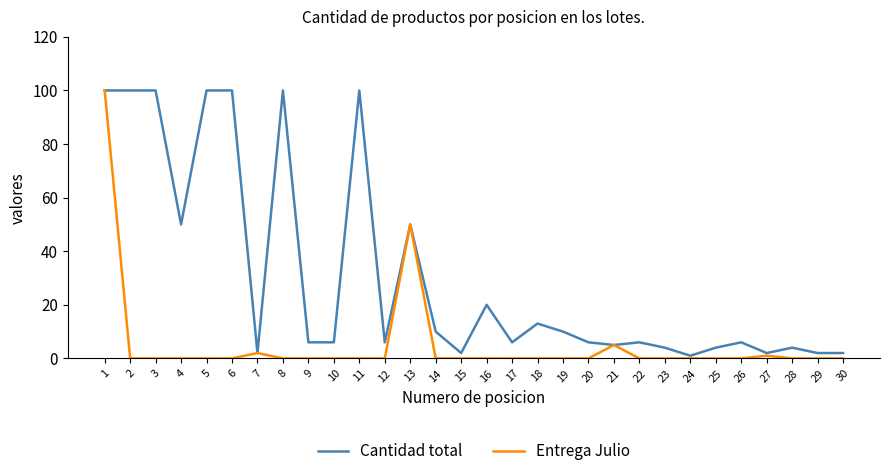

The value of Entrega Julio at 1 is 100. True or false?

True